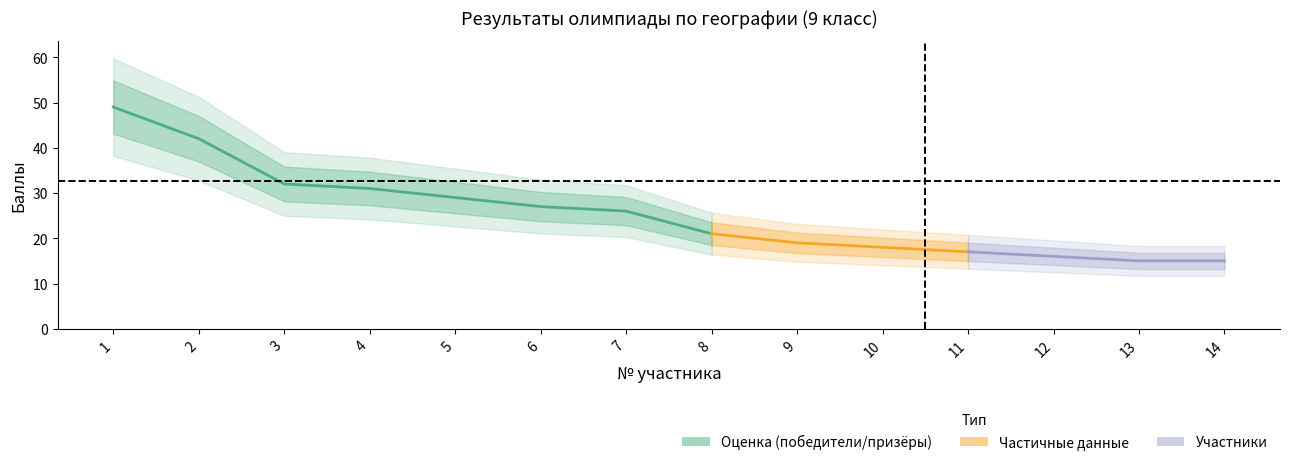

How many lines are shown in the chart?

1